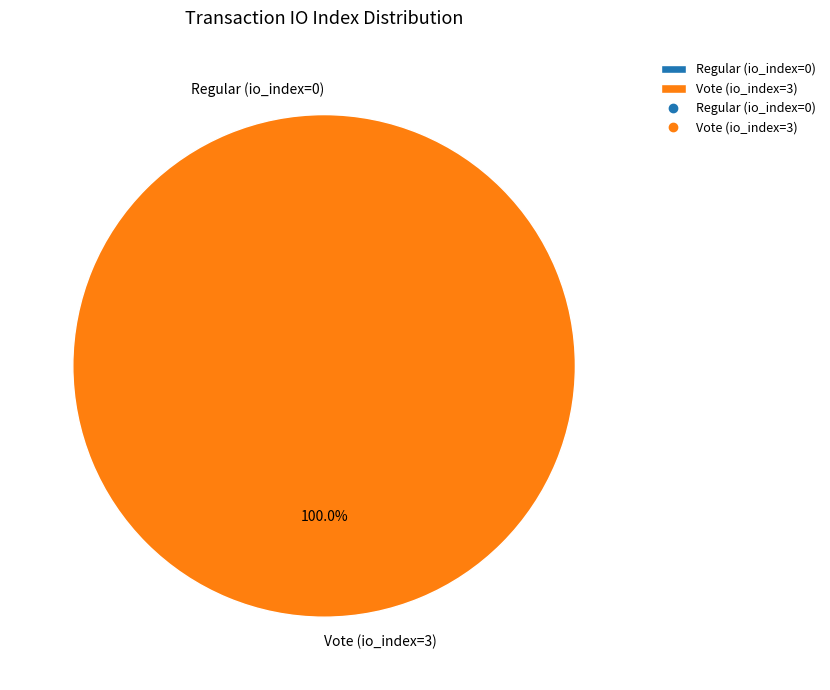

To the nearest percent, what is the average slice percentage?

50%